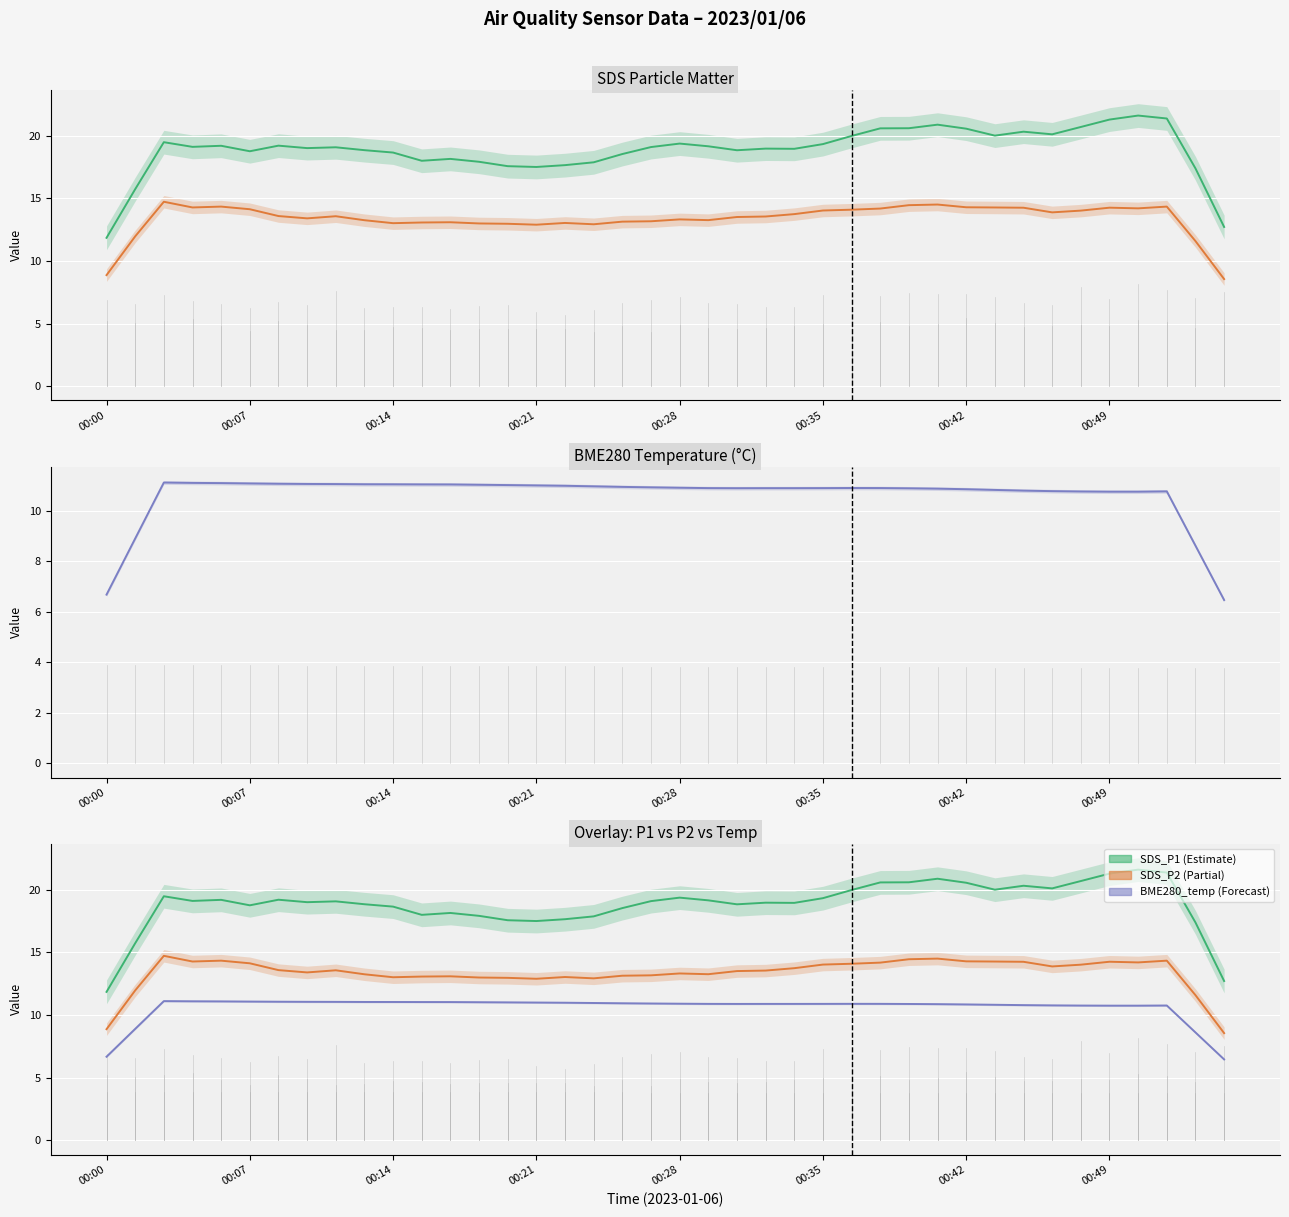

Between 00:14 and 16, which is larger?

00:14